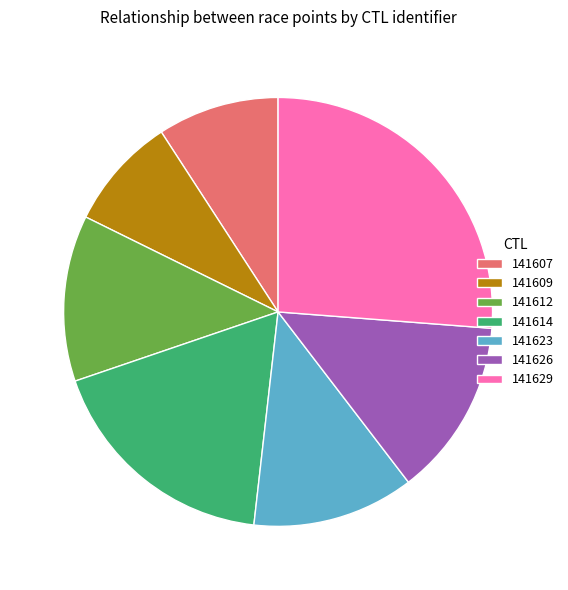

Is the sum of 141609 and 141626 greater than half?

No